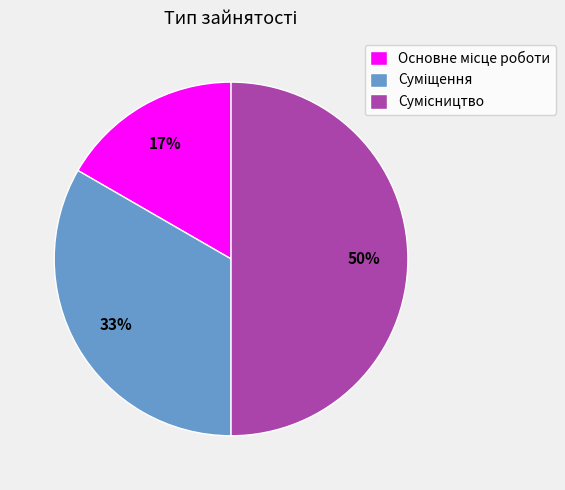

To the nearest percent, what is the average slice percentage?

33%